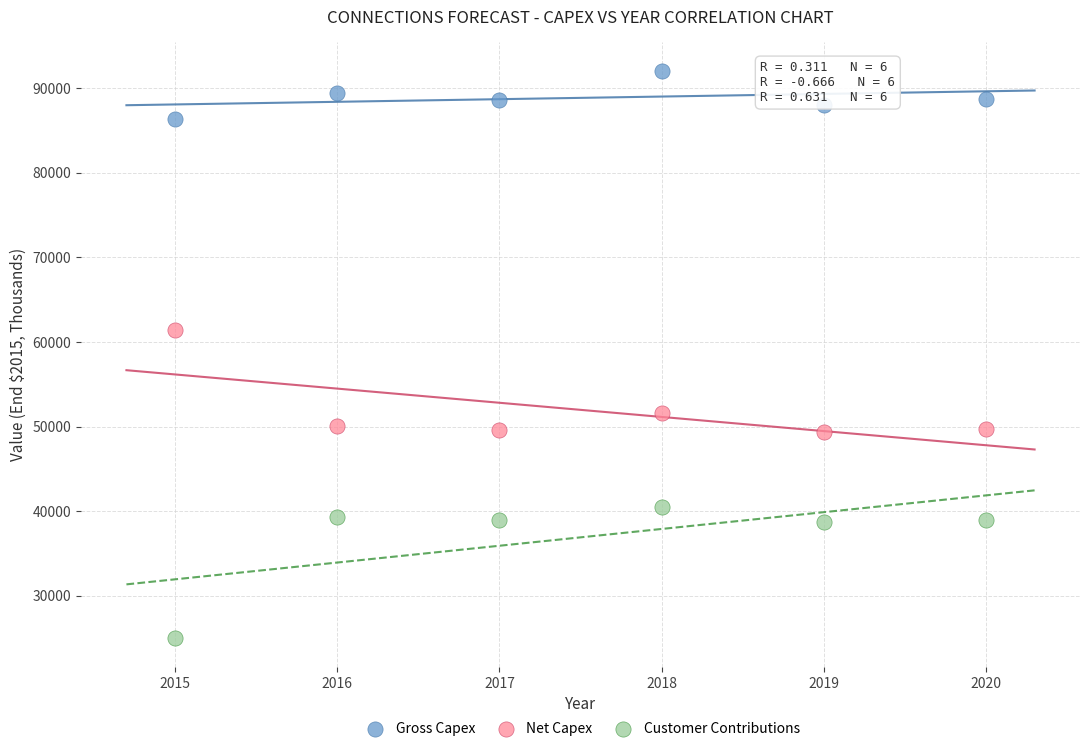

Which series reaches the minimum Y coordinate?

Customer Contributions